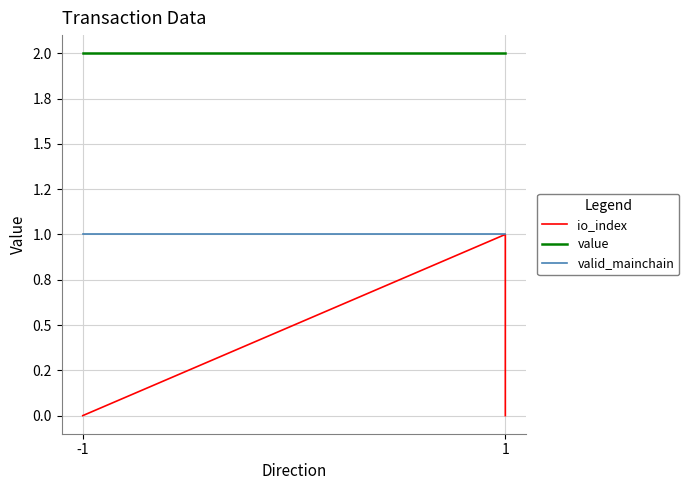

What are all the series names shown in the legend?

io_index, value, valid_mainchain